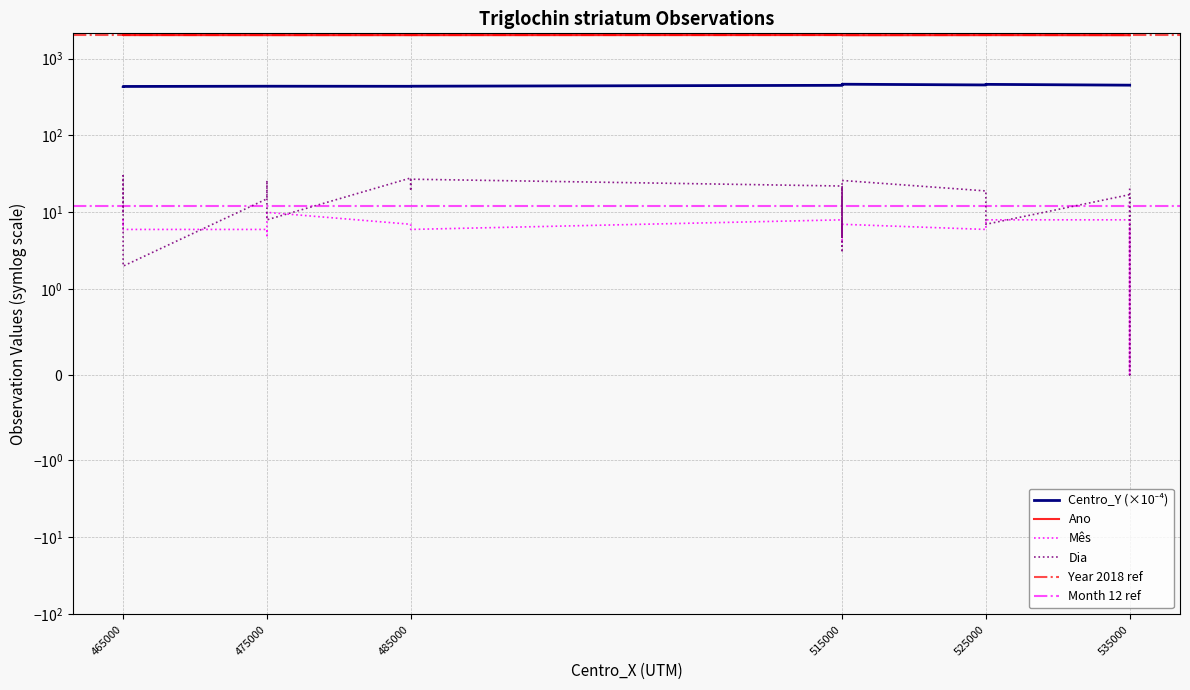

True or false: Centro_Y has a value of 710.4 at 515000.

False